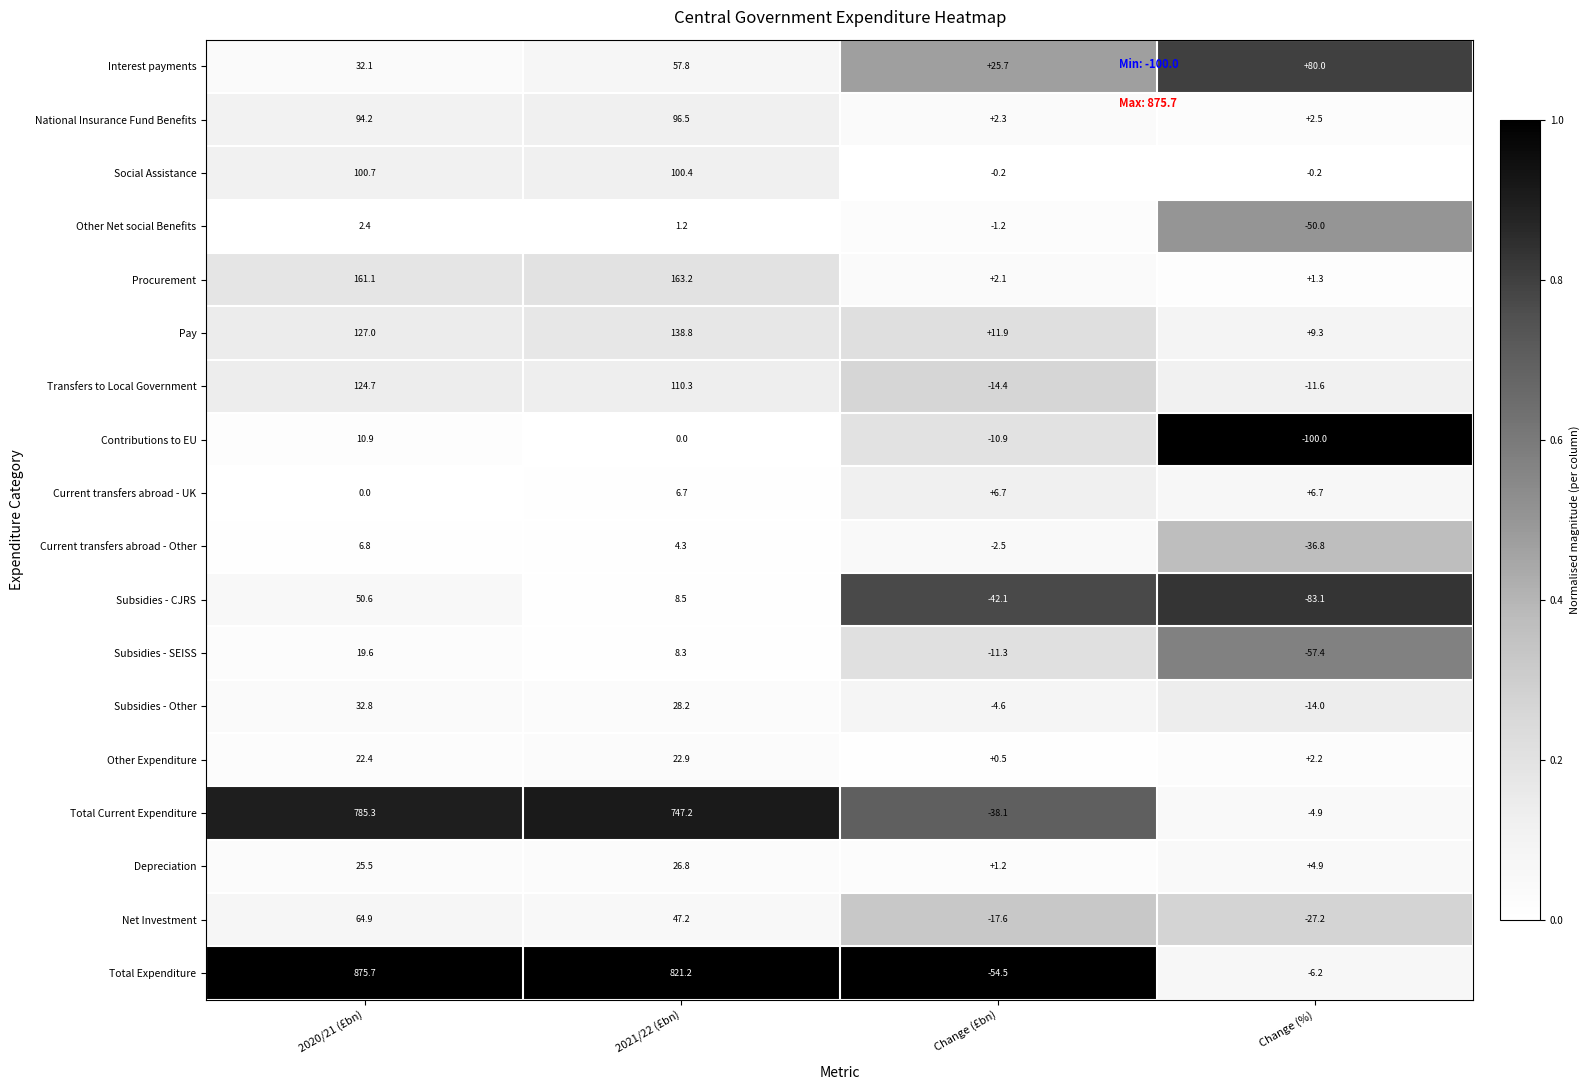

Which series has the largest total across all categories?

Total Expenditure